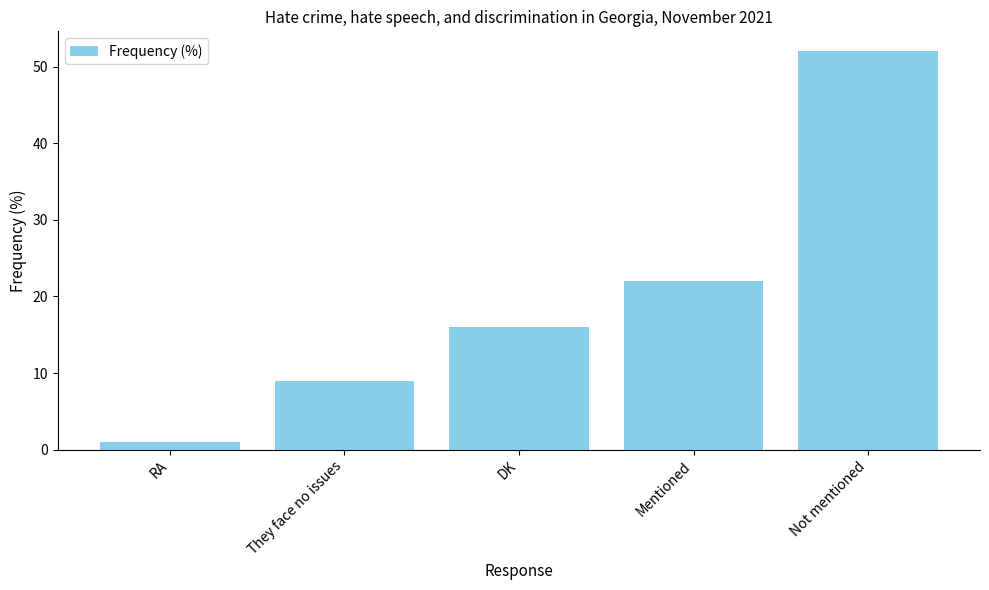

Reading right to left, what are all the values shown in this chart?

52	22	16	9	1